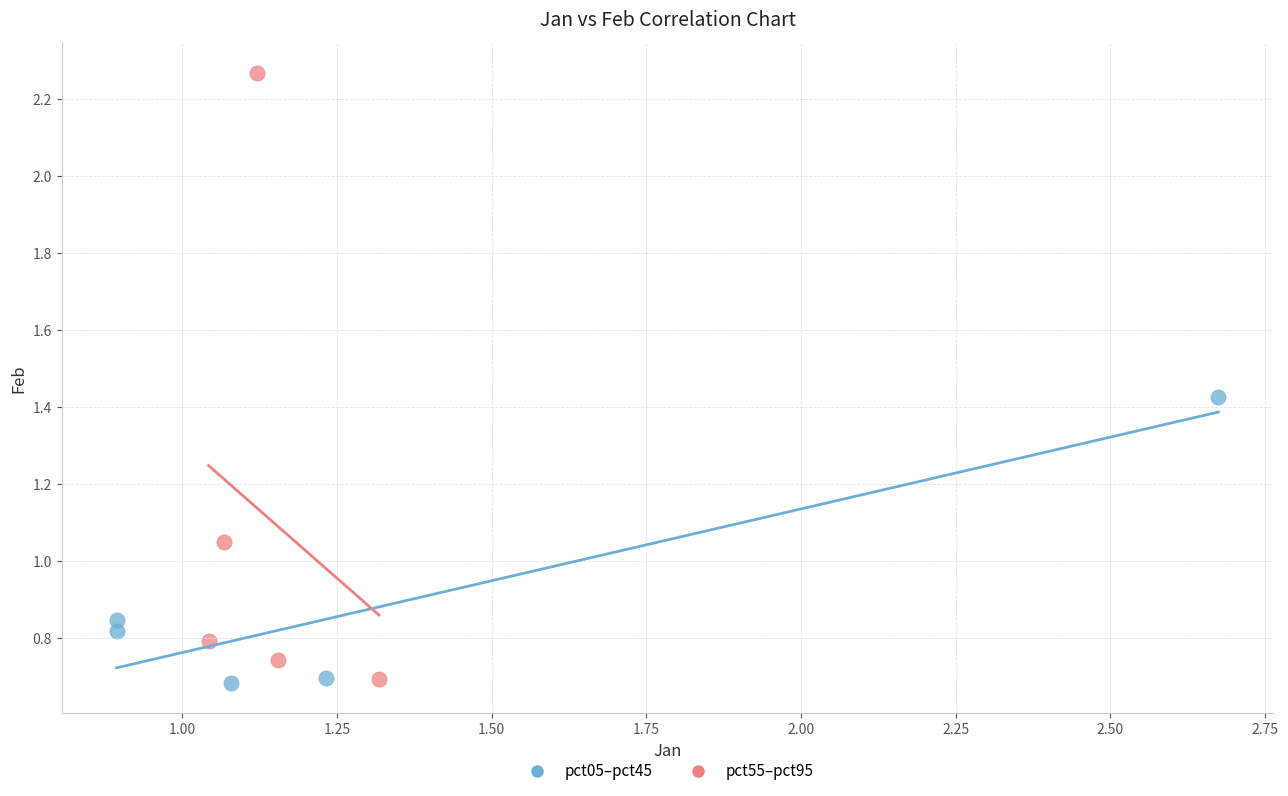

Which series has the widest spread of Y values?

pct55–pct95